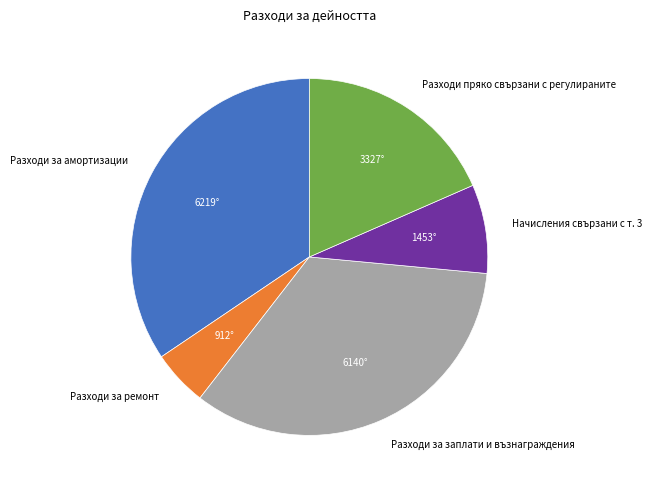

Between Разходи за амортизации and Начисления свързани с т. 3, which is larger?

Разходи за амортизации